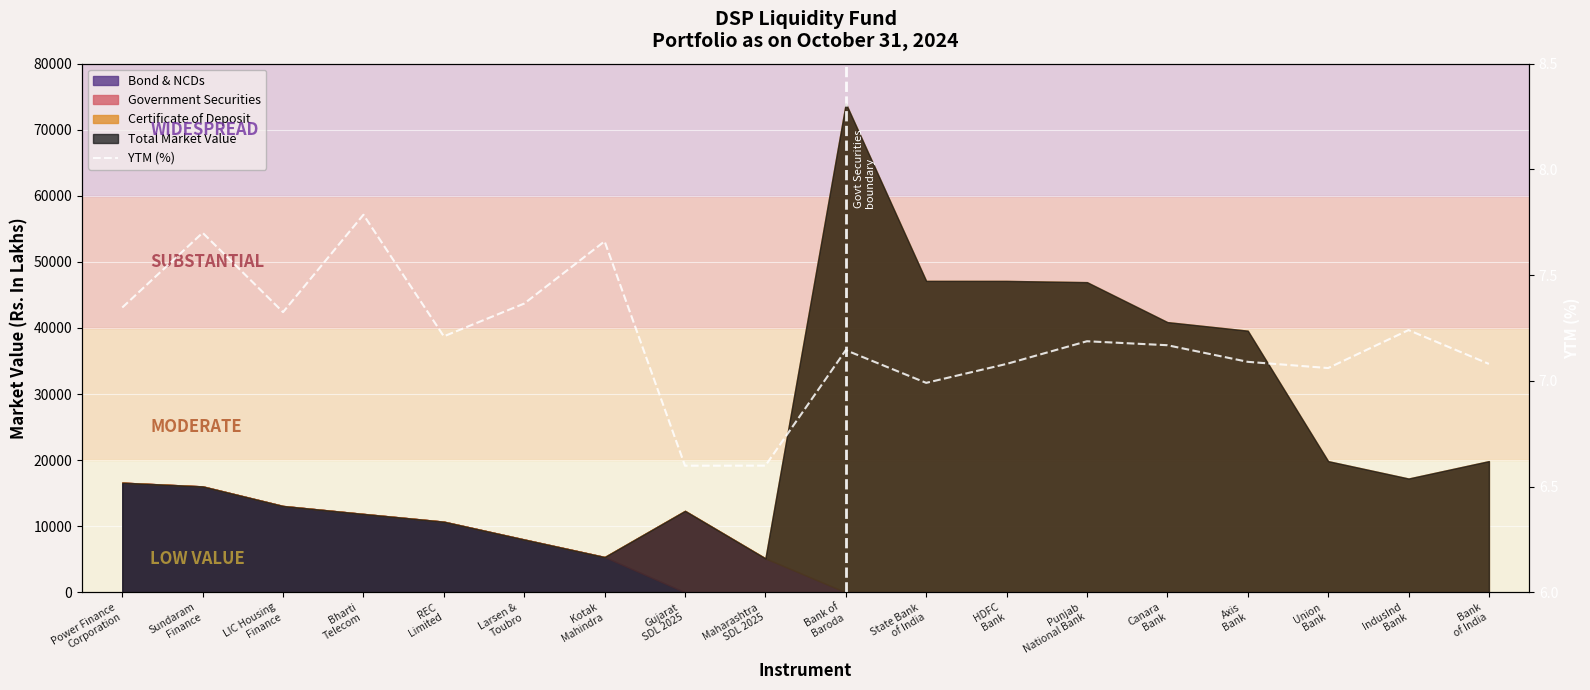

Reading left to right, list all the values displayed in this chart.

7.3	7.7	7.3	7.8	7.2	7.4	7.7	6.6	6.6	7.1	7.0	7.1	7.2	7.2	7.1	7.1	7.2	7.1